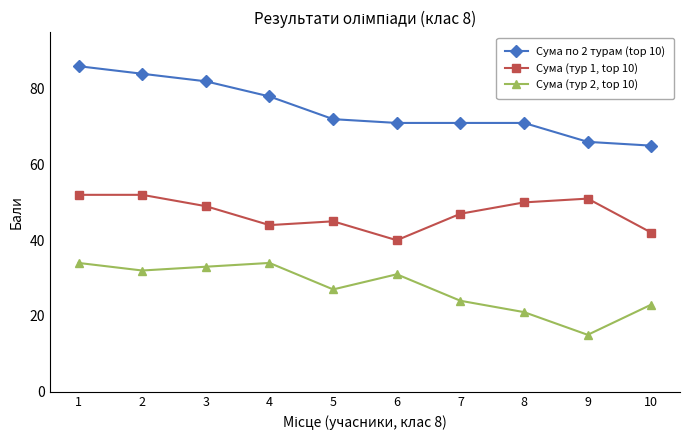

How many interior local valleys does the Сума (тур 1, top 10) series have?

2